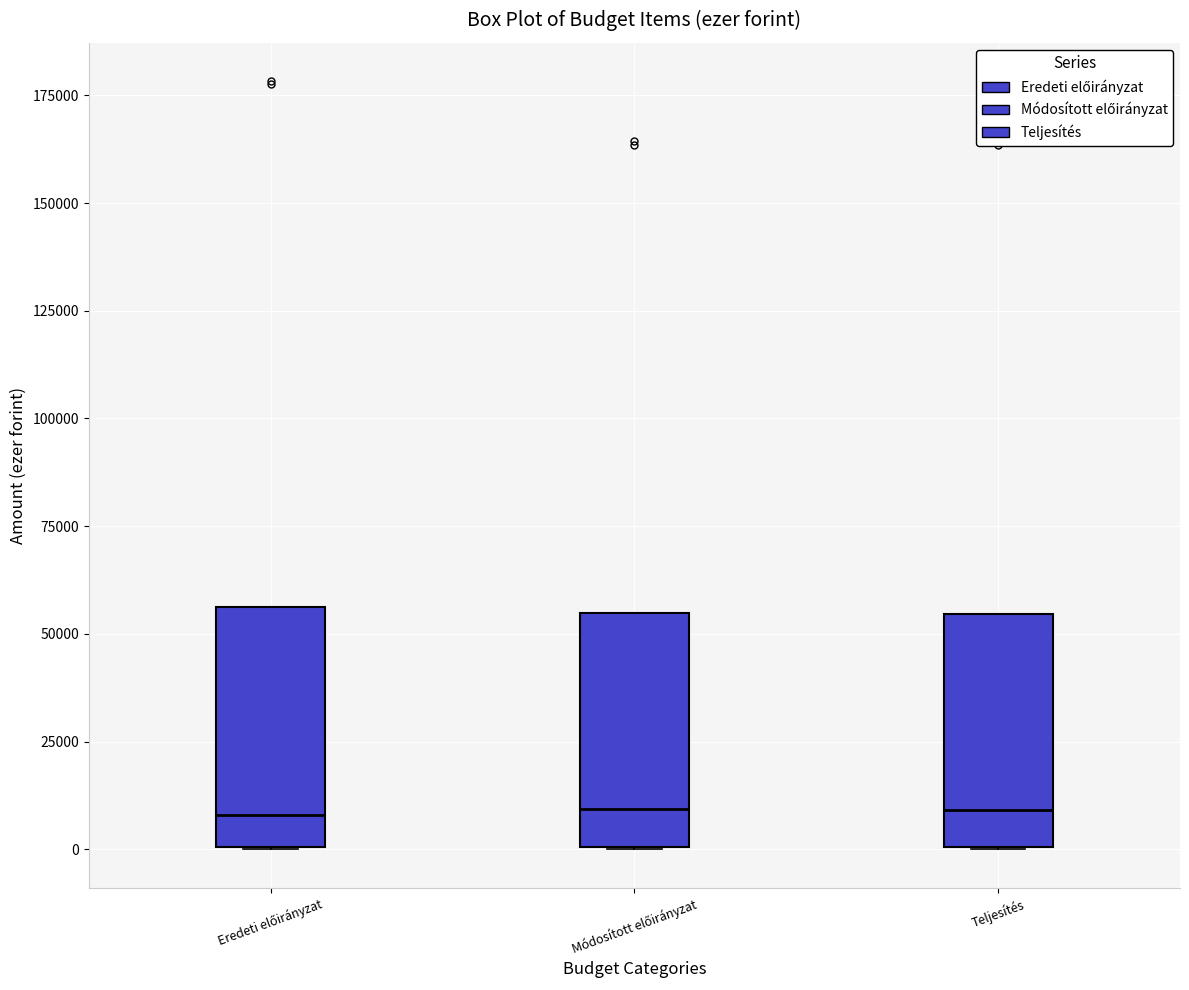

Where is the lower edge of the box for Eredeti előirányzat on the y-axis? The values are not printed on the chart, so give them approximately, as read against the axis.

0